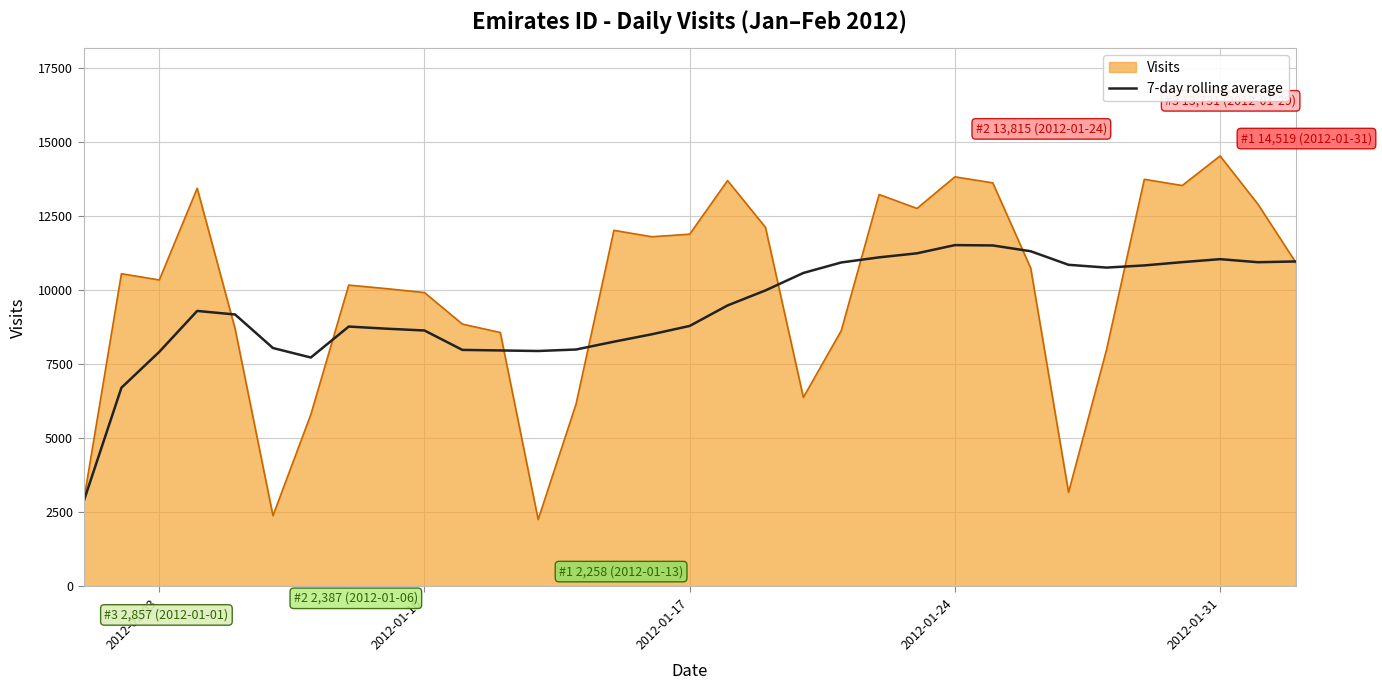

List the series in order of their peak value, lowest first.

7-day rolling average, Visits